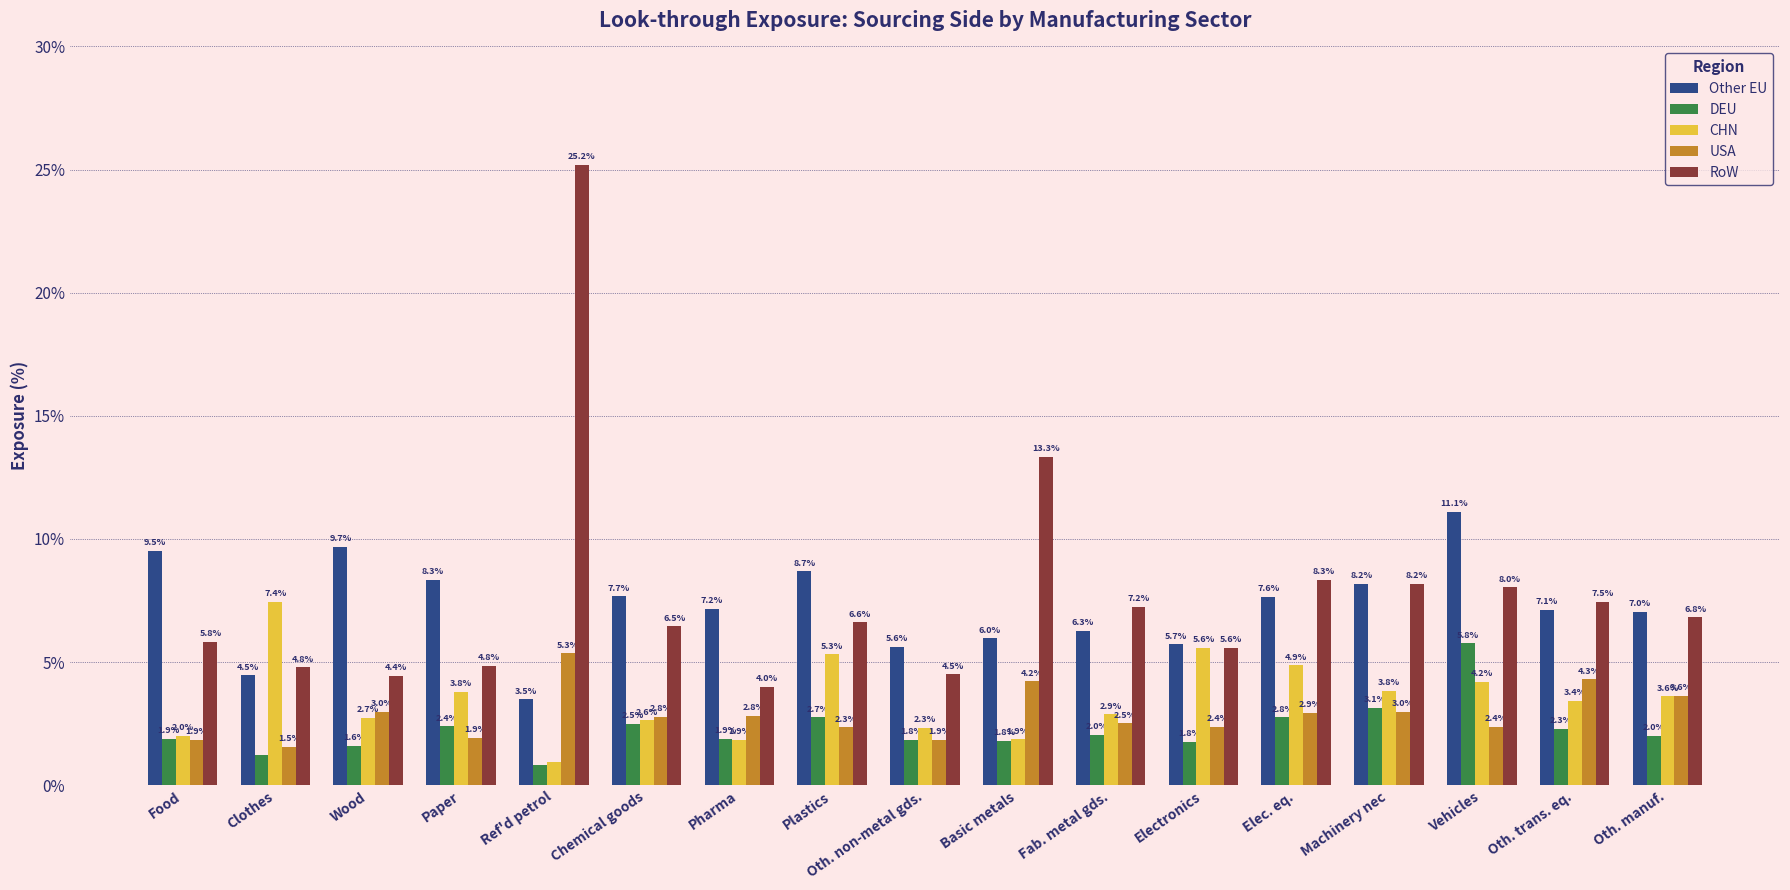

What value does the DEU series have at Oth. non-metal gds.?

1.8